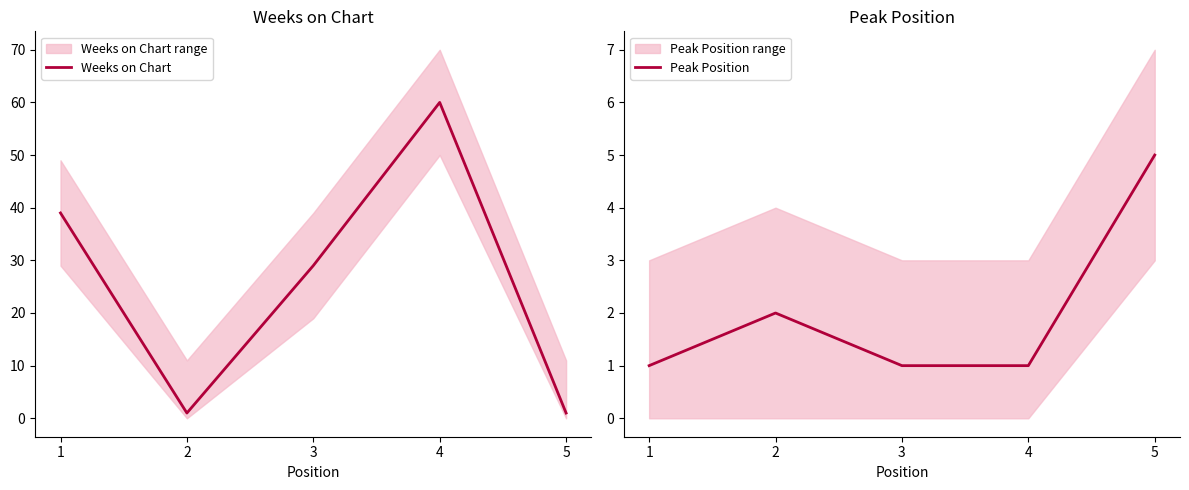

What is the total value across all series at 1?

40